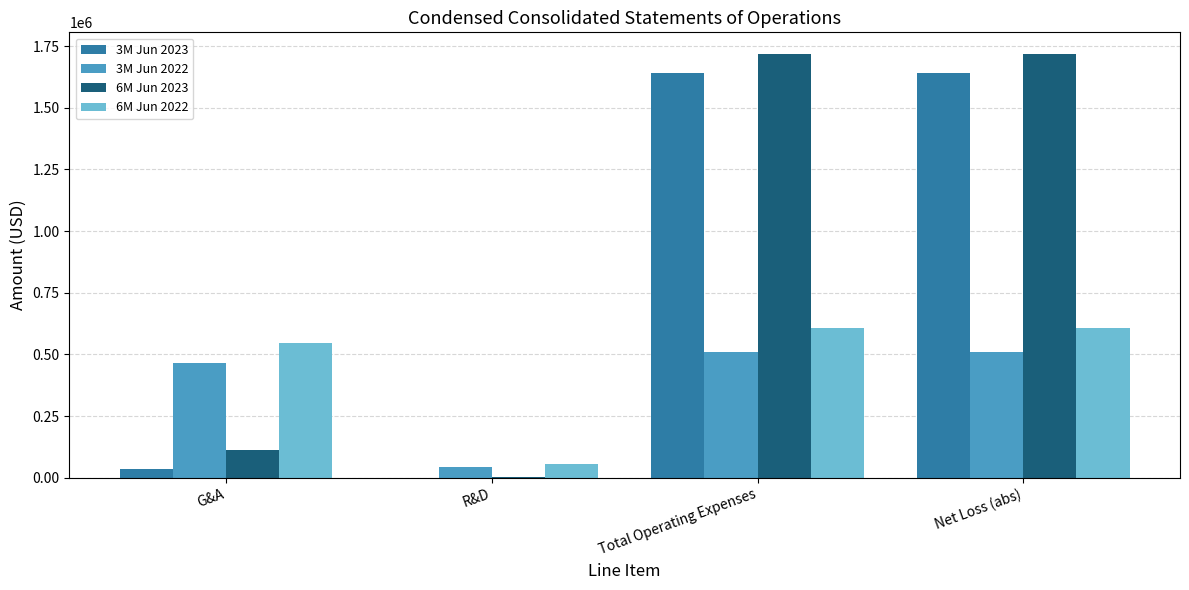

Reading left to right, list all the values displayed in this chart.

3M Jun 2023: 34653	0	1639861	1639861
3M Jun 2022: 465111	45418	510529	510529
6M Jun 2023: 112964	1500	1719672	1719672
6M Jun 2022: 548017	57585	605602	605602